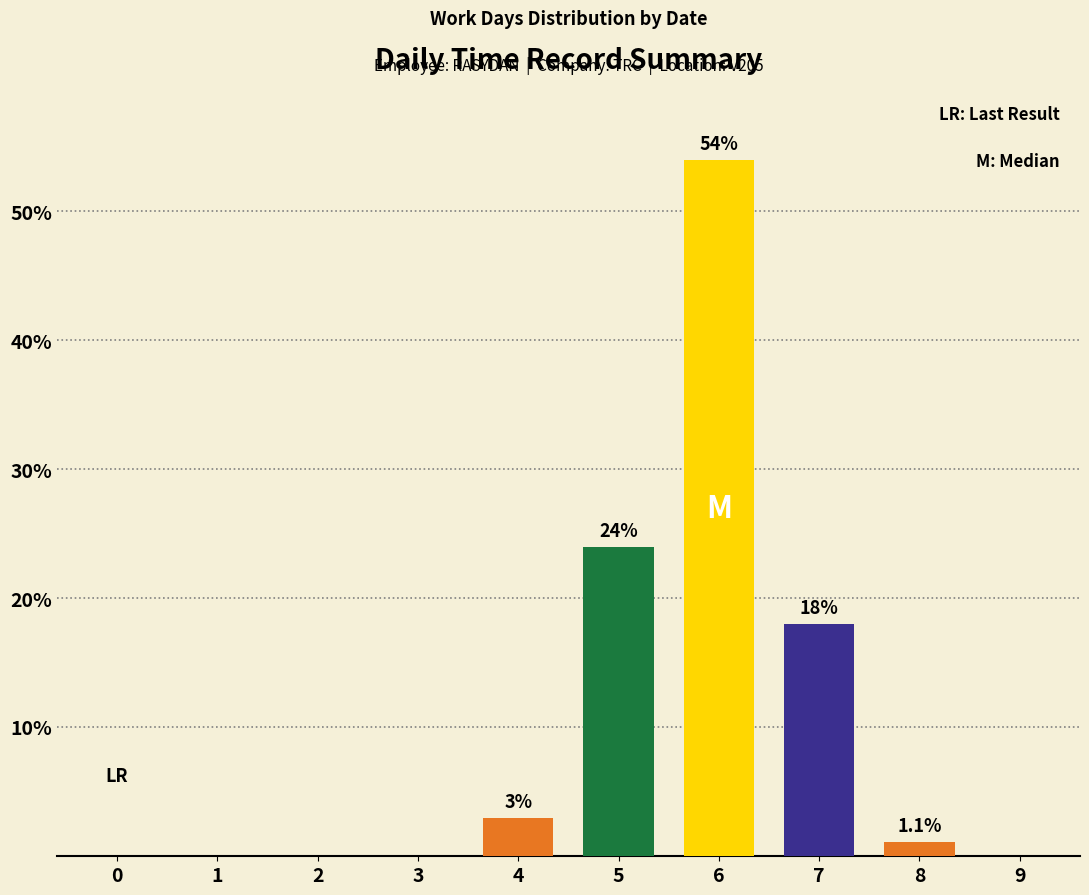

Reading left to right, transcribe all the data shown in this chart.

0=0.0	1=0.0	2=0.0	3=0.0	4=3.0	5=24.0	6=54.0	7=18.0	8=1.1	9=0.0